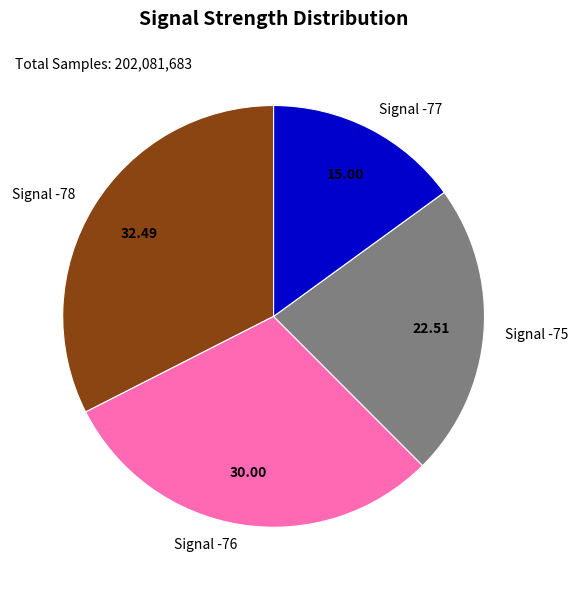

Rank the categories by value from highest to lowest.

Signal -78, Signal -76, Signal -75, Signal -77